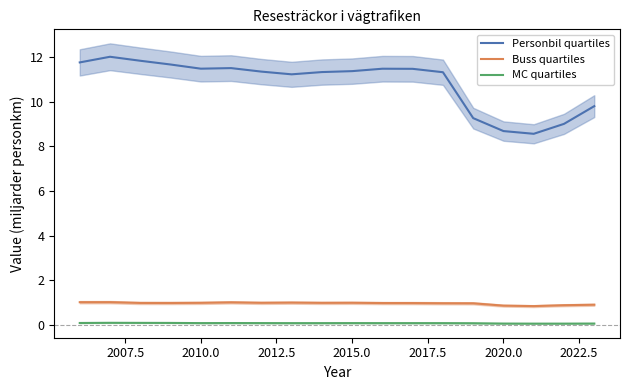

What is the lowest value of the Buss quartiles series?

0.8